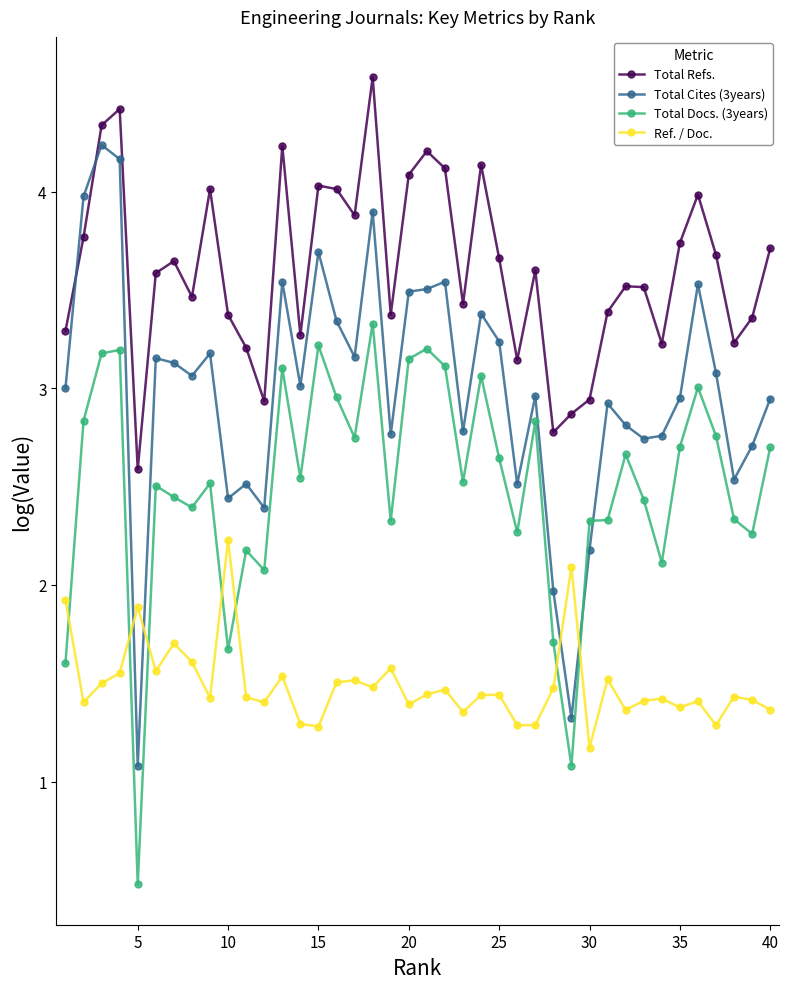

Rank the series by their average value, from lowest to highest.

Ref. / Doc., Total Docs. (3years), Total Cites (3years), Total Refs.